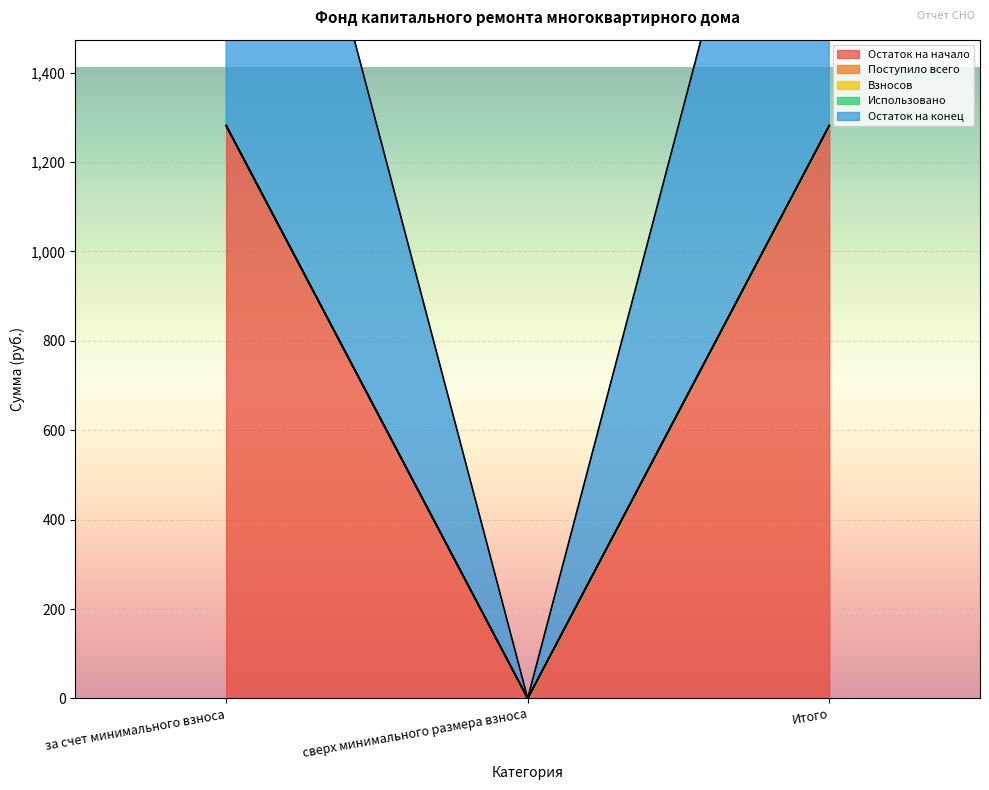

Between сверх минимального размера взноса and Итого, which series saw the biggest shift?

Остаток на начало